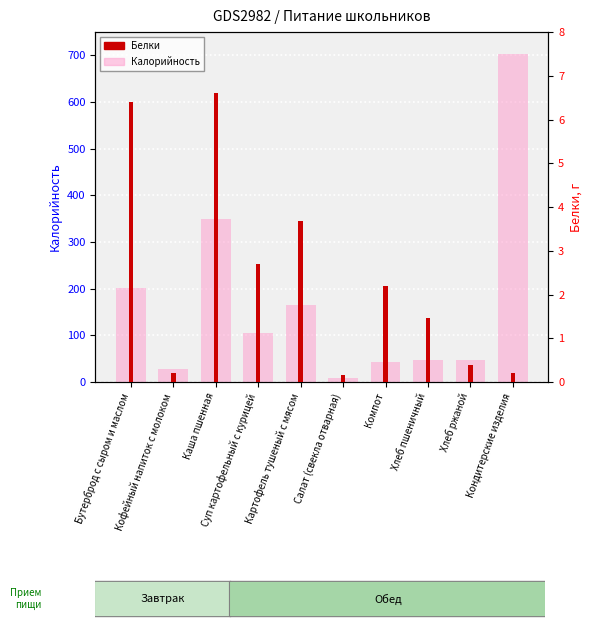

What is the smallest value displayed?

0.2